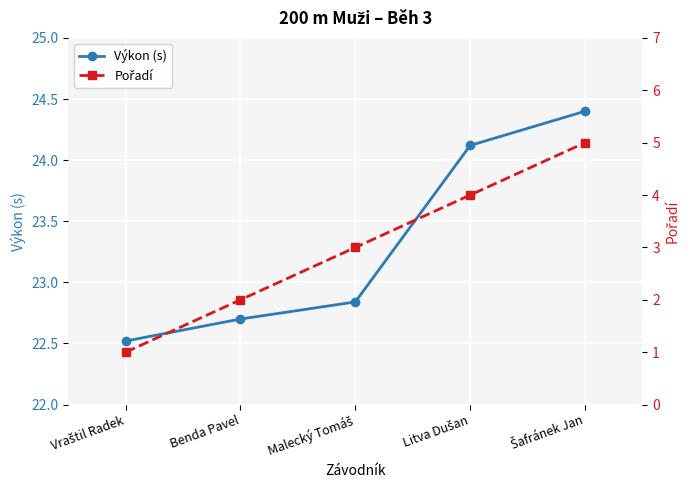

Which has a higher value, Benda Pavel or Vraštil Radek?

Benda Pavel